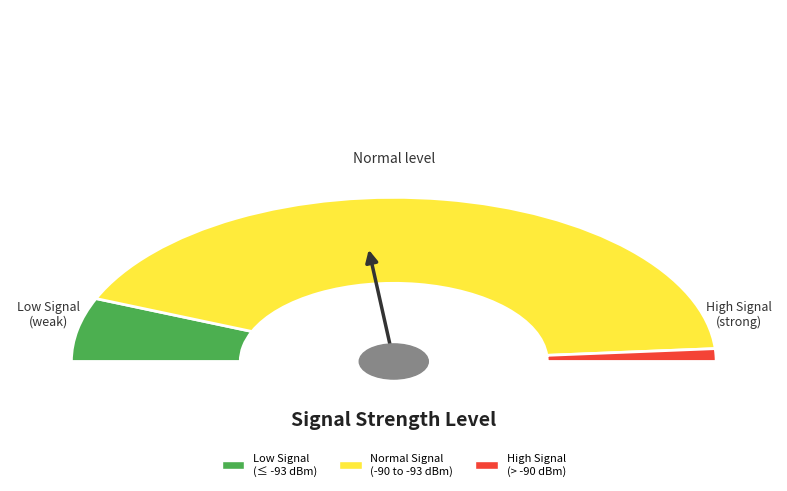

Between 25 and 12, which is larger?

25